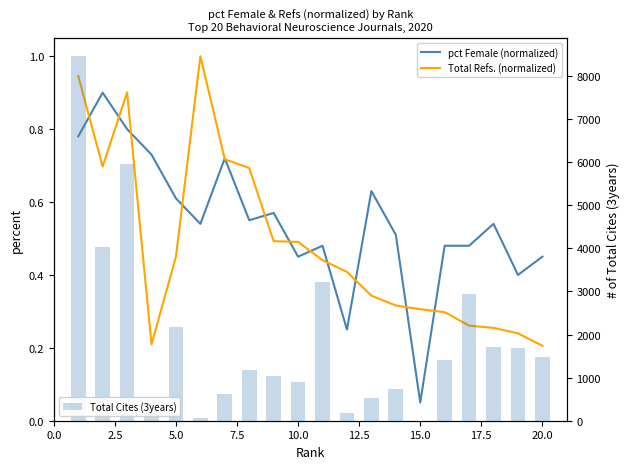

How many groups of bars are there?

20